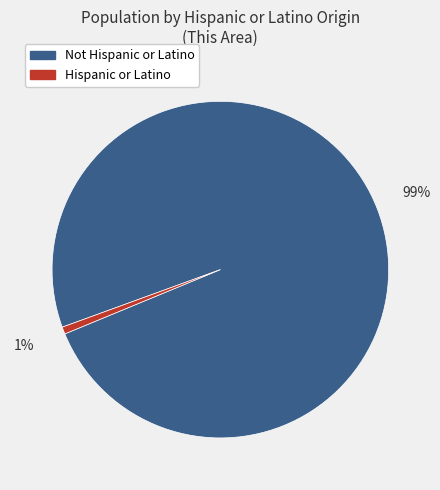

Between Not Hispanic or Latino and Hispanic or Latino, which is larger?

Not Hispanic or Latino